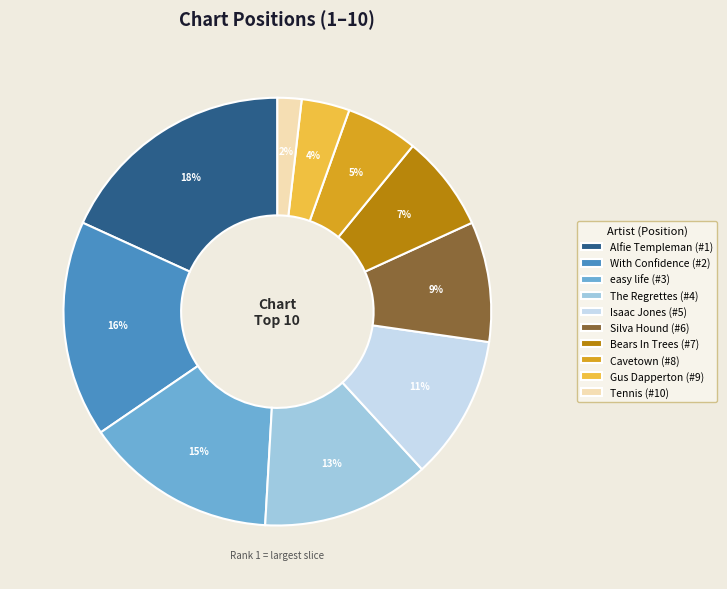

To the nearest percent, what portion does With Confidence represent?

16%